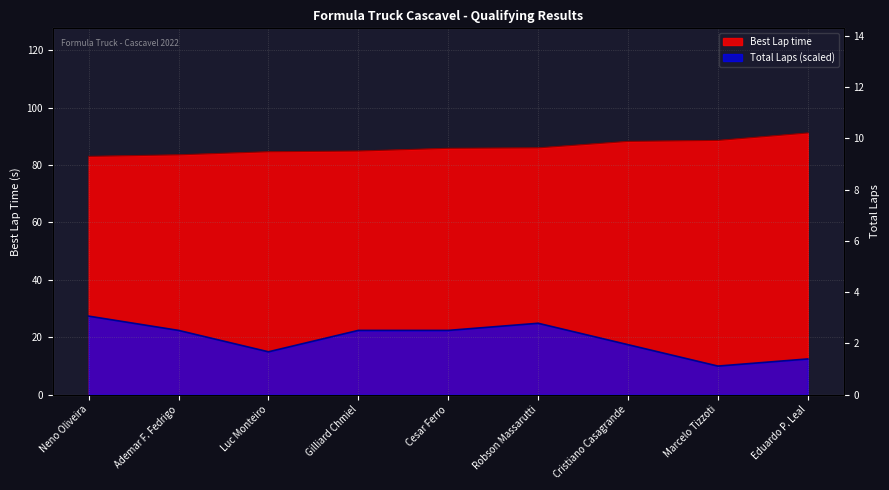

How many lines are shown in the chart?

2